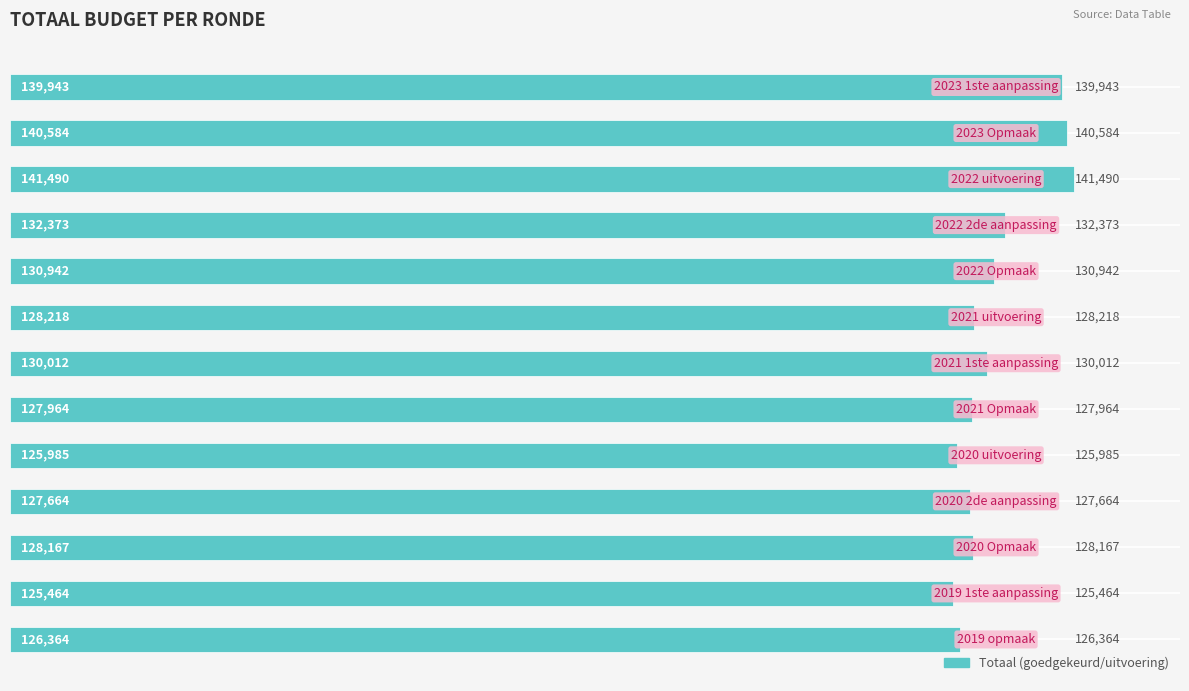

What is the maximum value shown in the chart?

141490